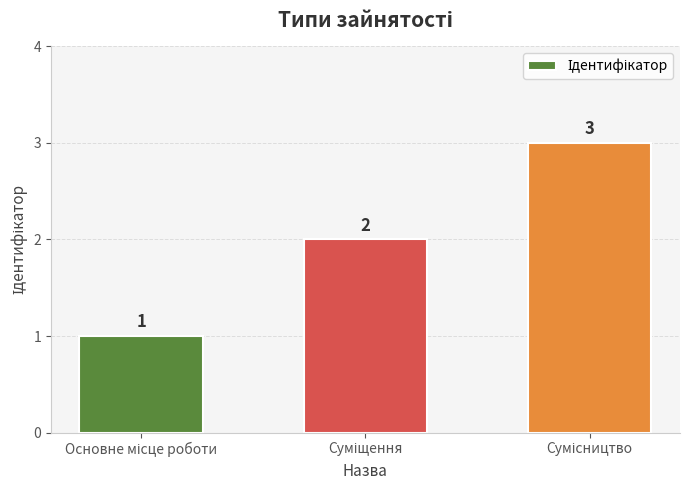

What is the greatest value displayed?

3